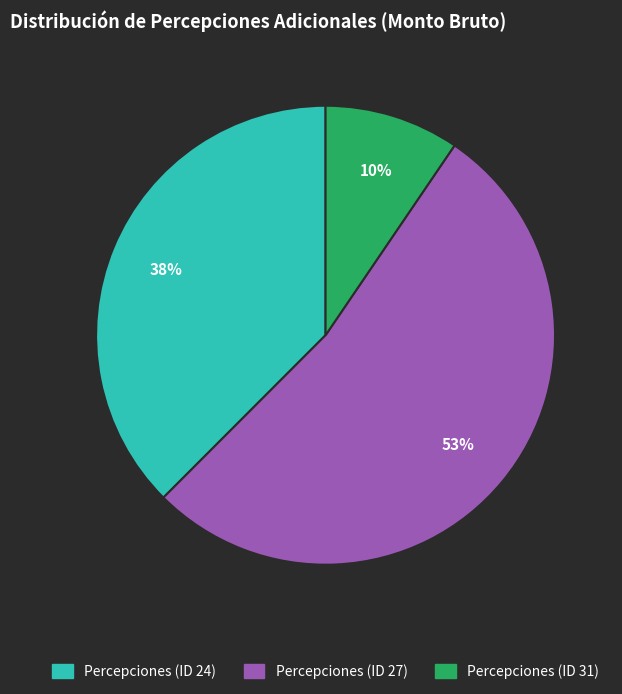

To the nearest percent, what portion does Percepciones (ID 31) represent?

10%